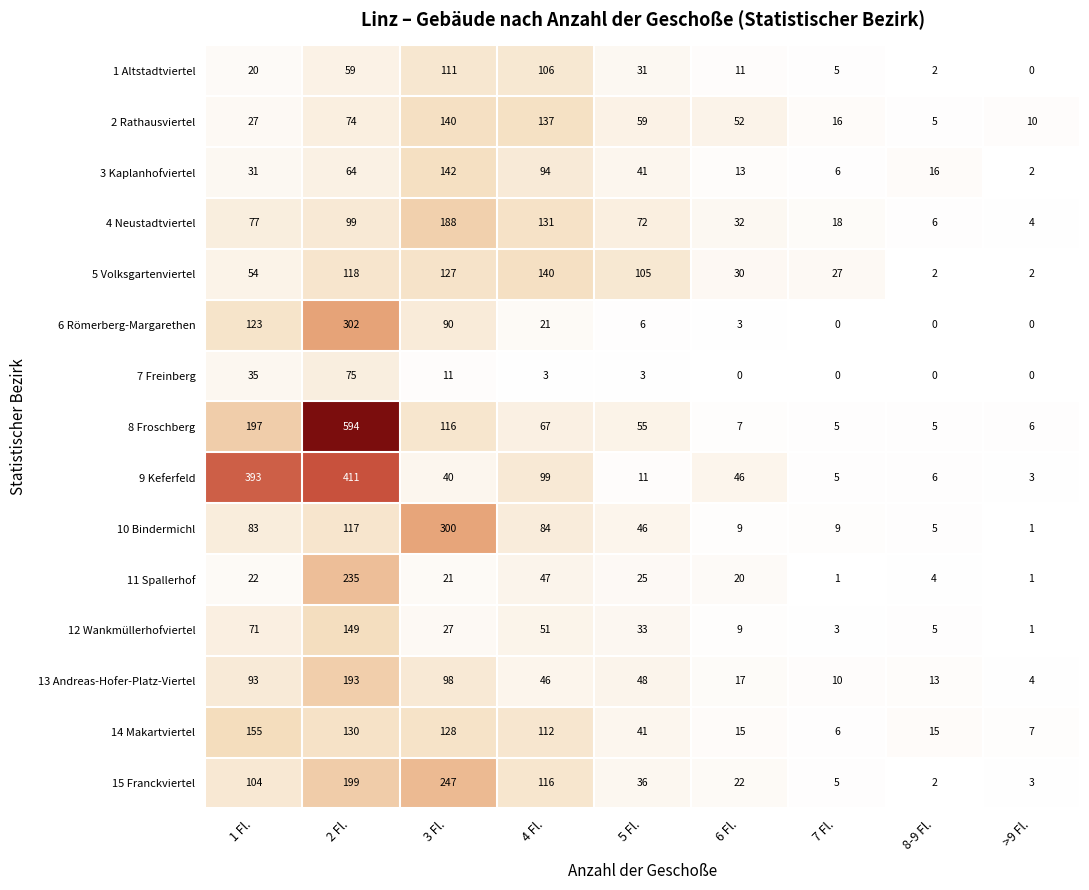

The 2 Rathausviertel series shows 6 at >9 Fl.. True or false?

False